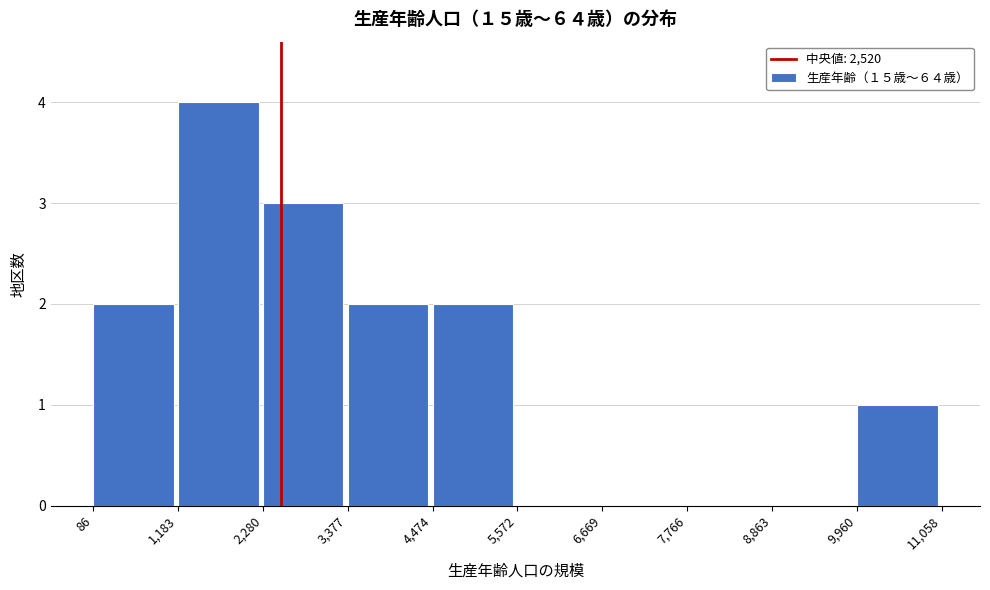

What is the height of the bar covering 2,280 to 3,377 on the x-axis? The values are not printed on the chart, so give them approximately, as read against the axis.

3